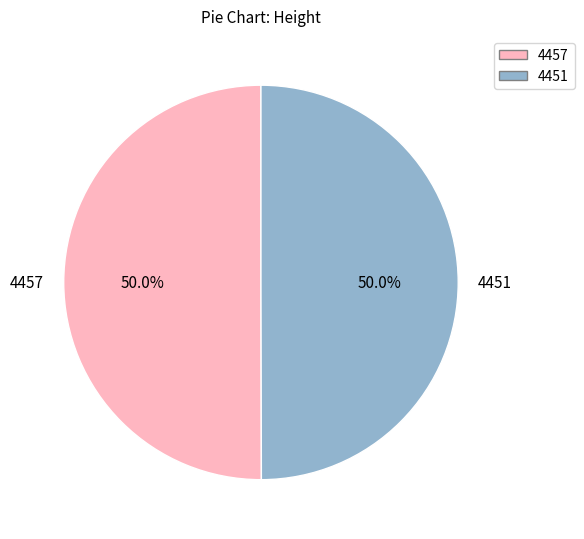

What is the ratio of the value at 4457 to the value at 4451?

1.0